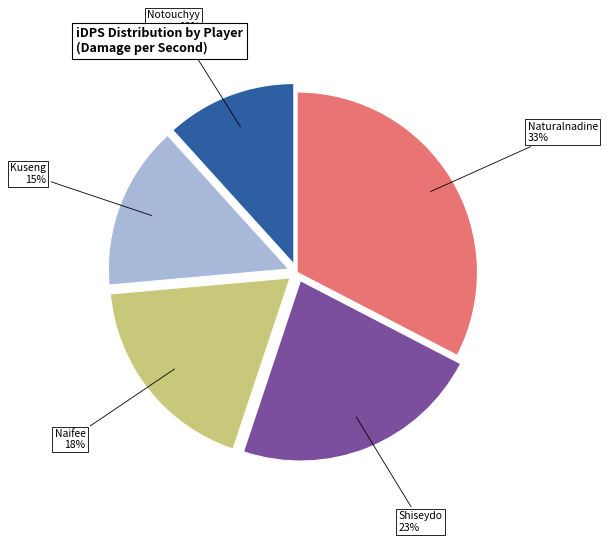

Does any single category account for the majority?

No